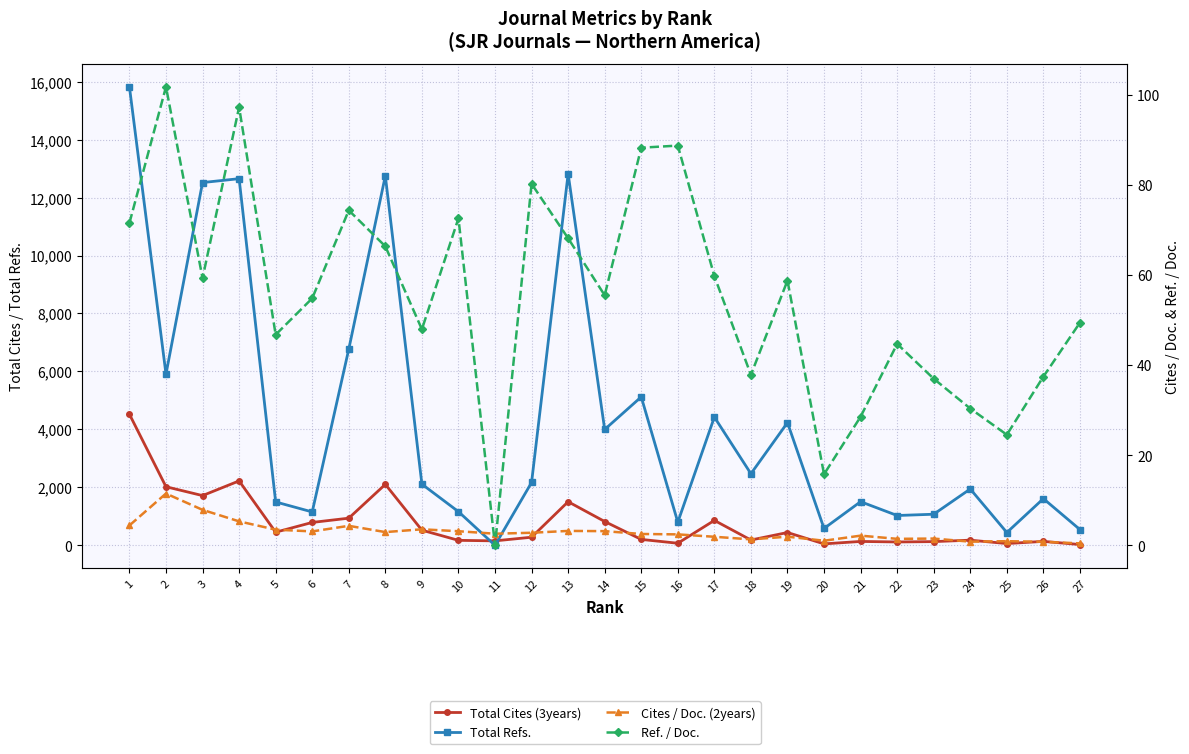

In Cites / Doc. (2years), how many points are lower than both neighbors (excluding endpoints)?

7